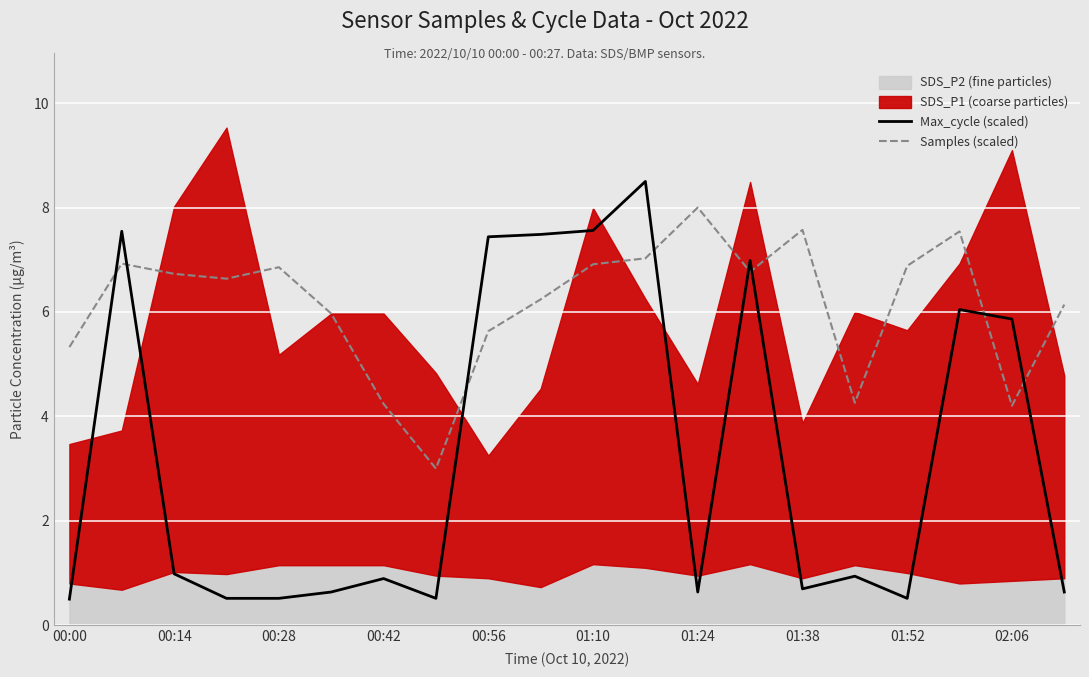

What is the maximum value for Samples (scaled)?

8.0